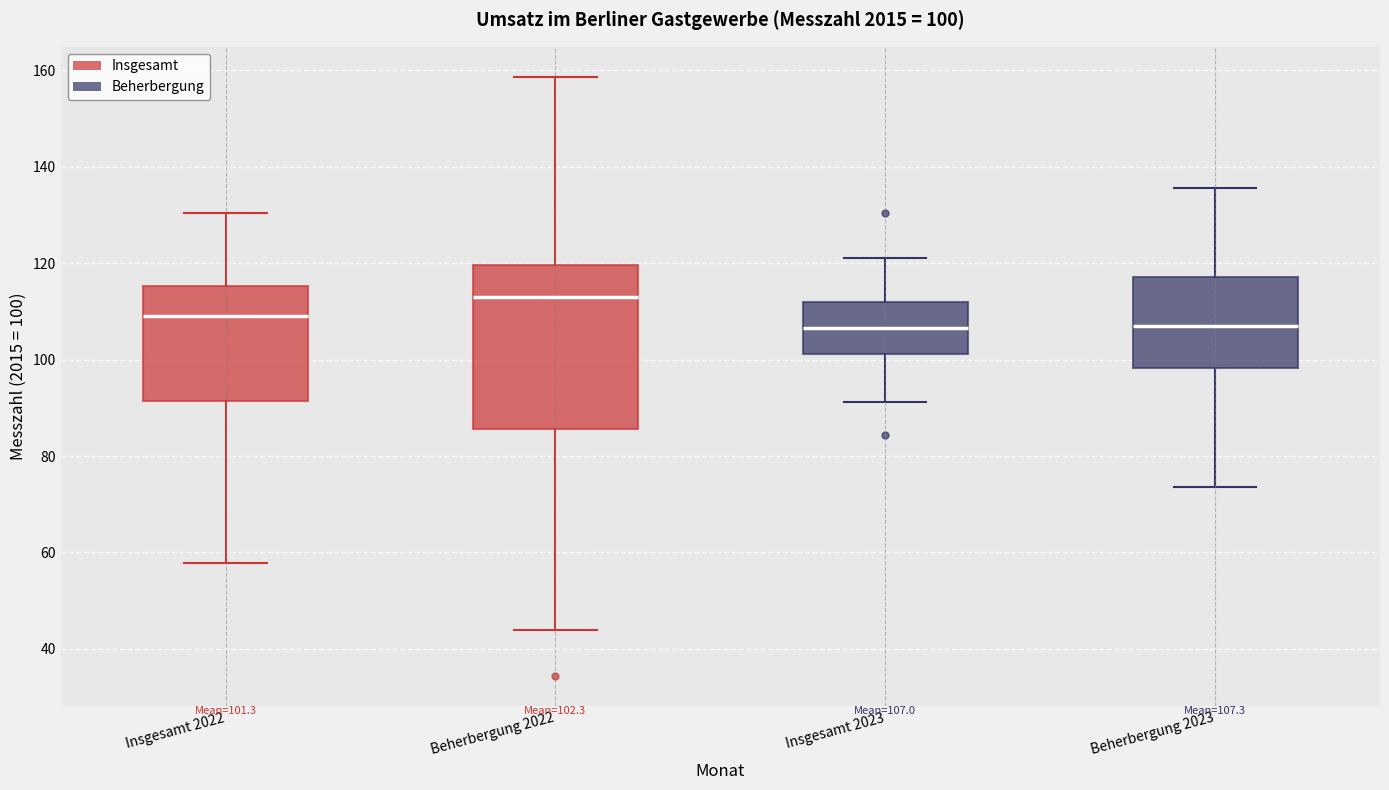

Which box is the tallest, from its lower edge to its upper edge?

Beherbergung 2022